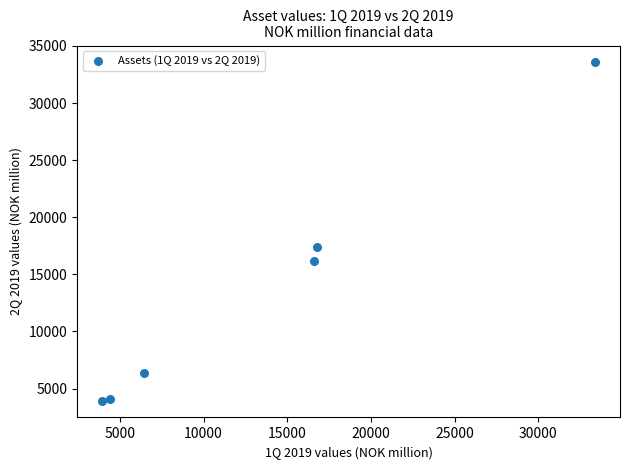

What Y value in the scatter plot is closest to 18753?

17398.9